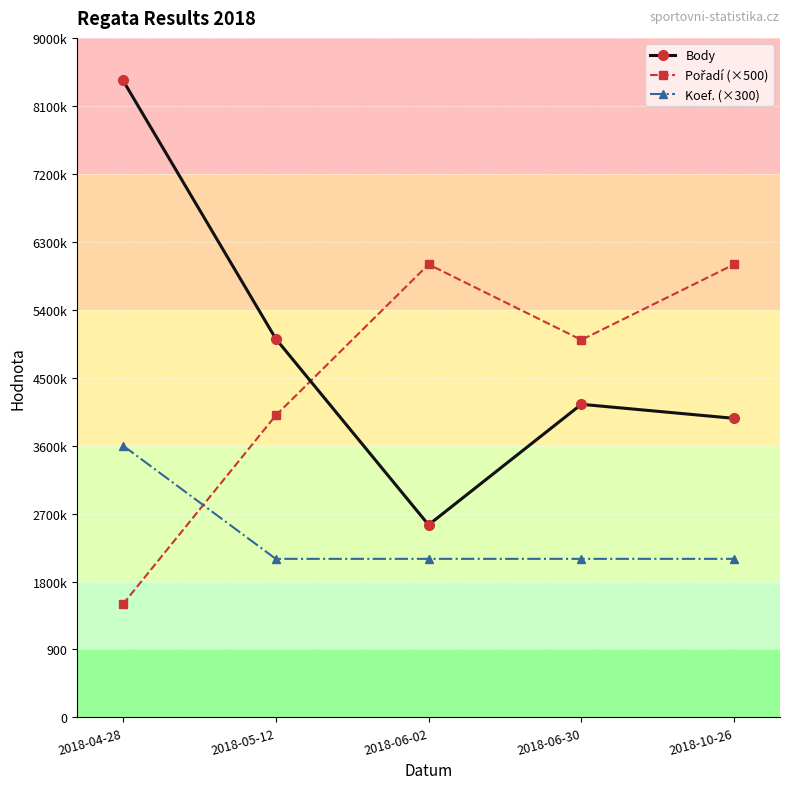

The Pořadí (×500) series shows 6993 at 2018-05-12. True or false?

False